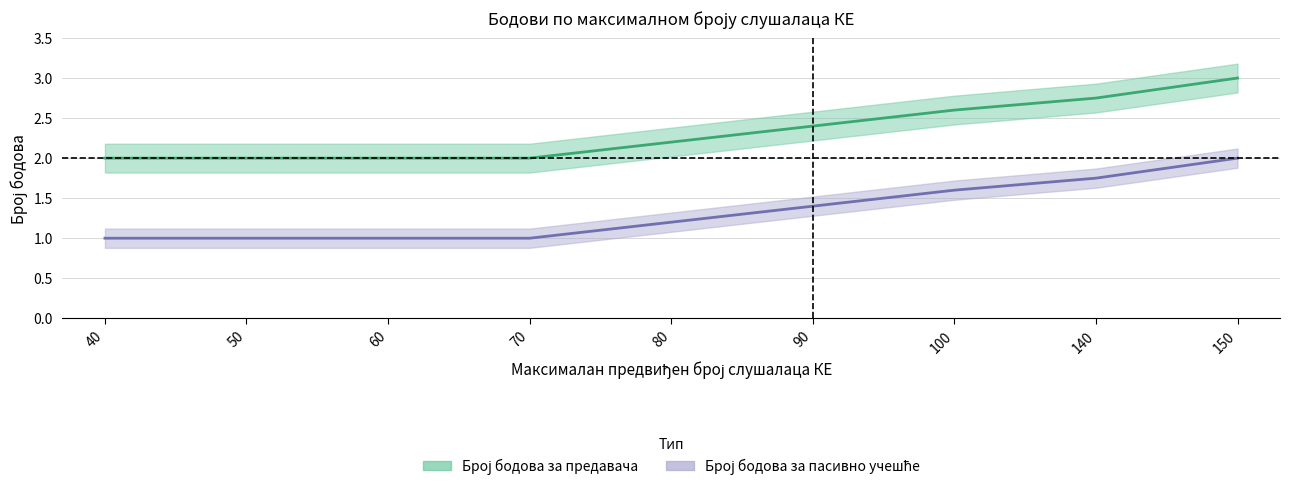

What are all the series names shown in the legend?

Број бодова за предавача, Број бодова за пасивно учешће